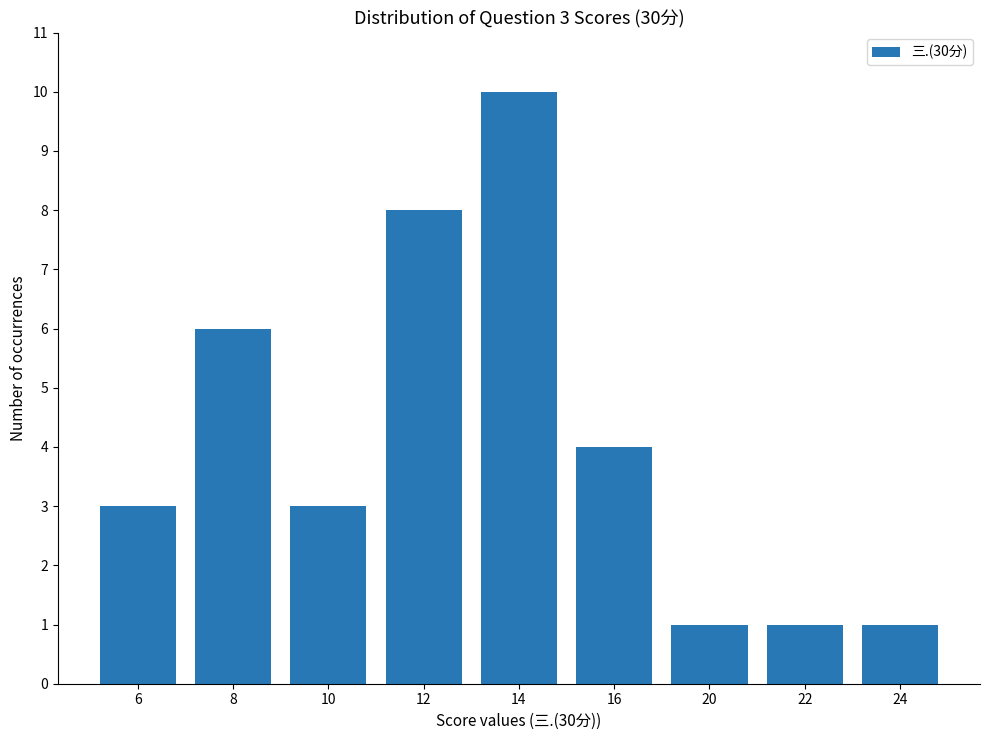

Approximately how many times larger is the value at 24 compared to 8?

0.2